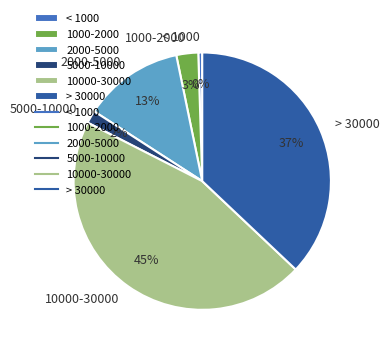

How many segments does this pie chart have?

6